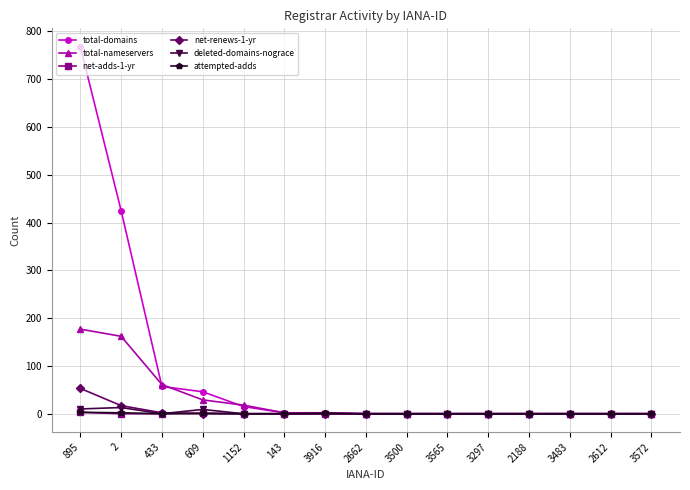

What is the maximum value for total-nameservers?

177